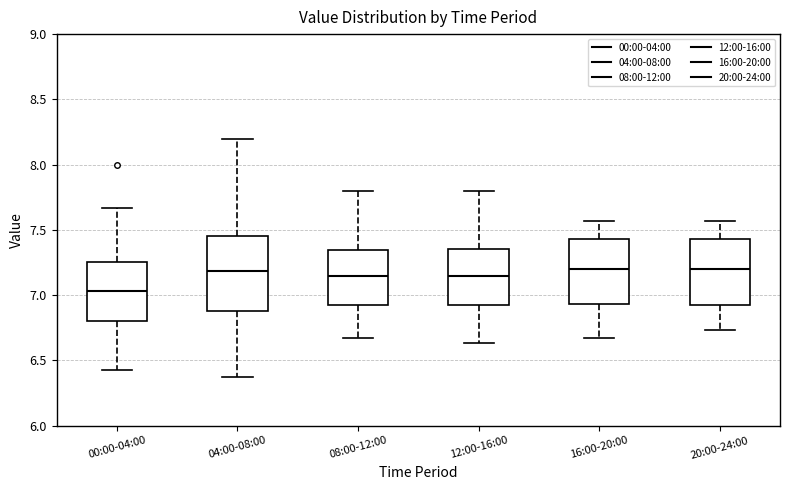

Where does the upper whisker of the box for 20:00-24:00 end on the y-axis? The values are not printed on the chart, so give them approximately, as read against the axis.

7.55